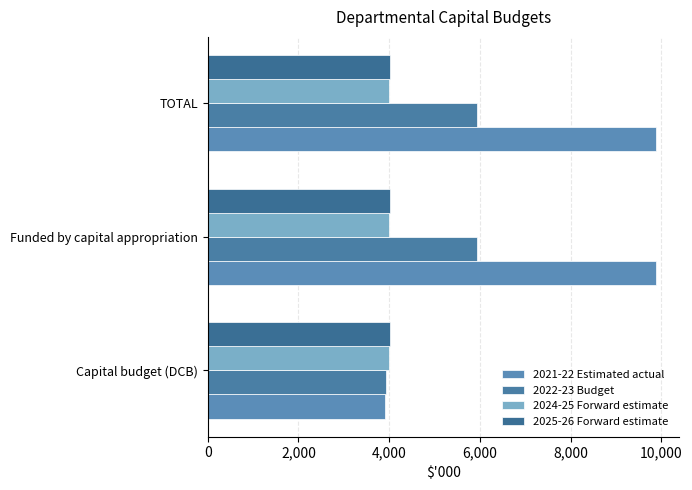

What is the greatest value displayed?

9887